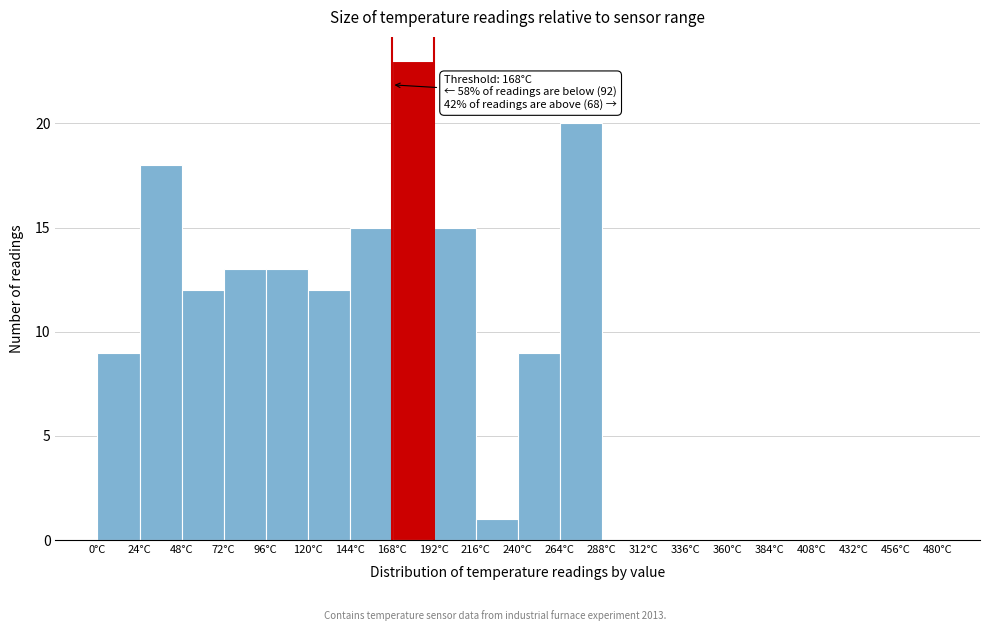

Over which range of the x-axis is the bar tallest?

168 to 192